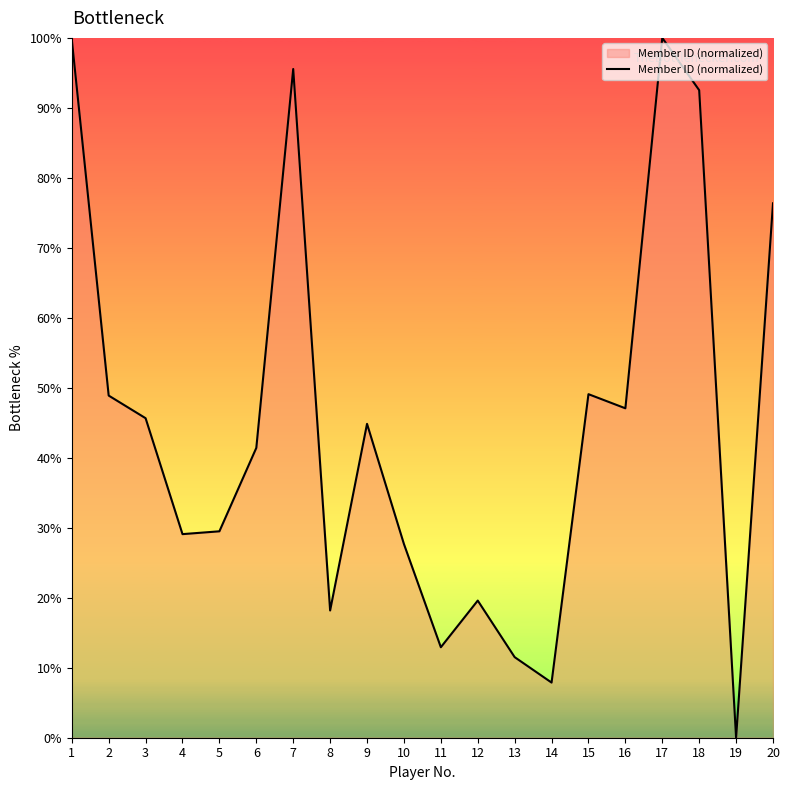

How many categories are shown in the chart?

20